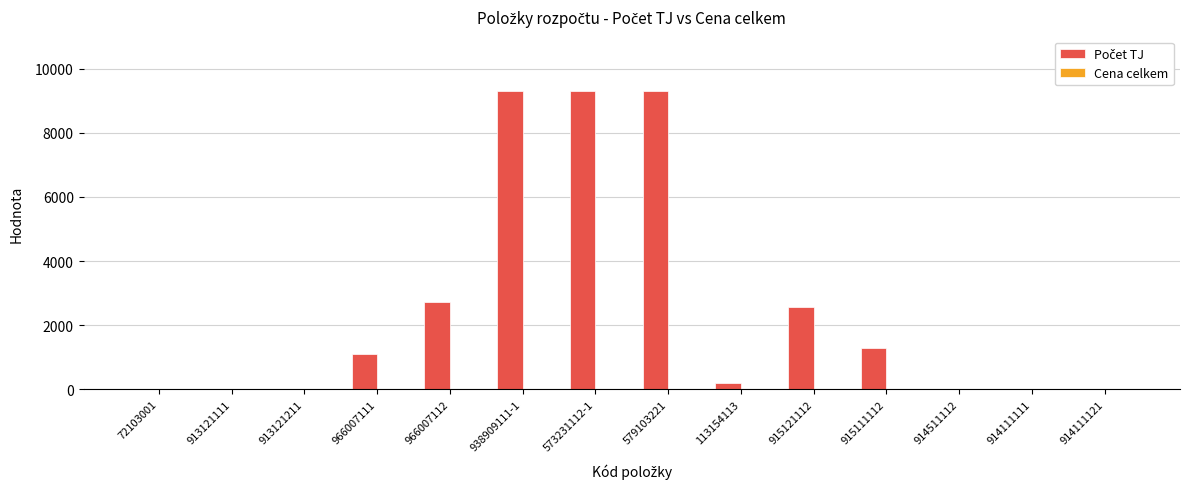

What is the greatest value displayed?

9292